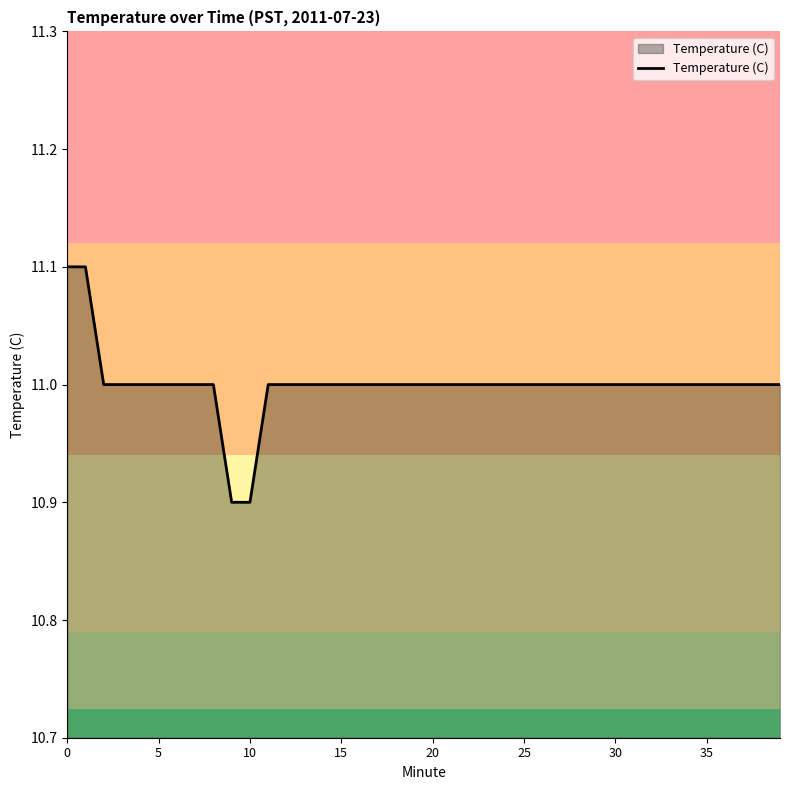

What is the greatest value displayed?

11.1